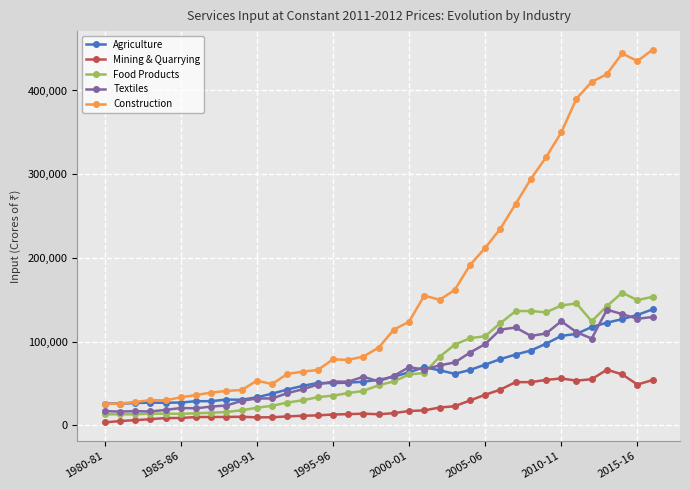

How many data points does each series have?

37